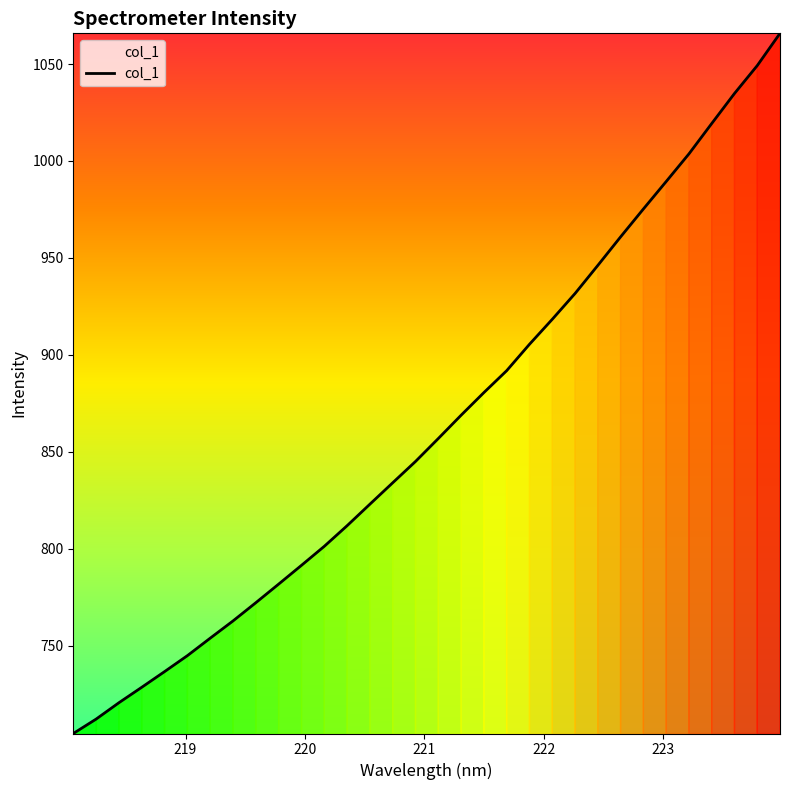

What is the difference between the second highest and minimum values?

344.6